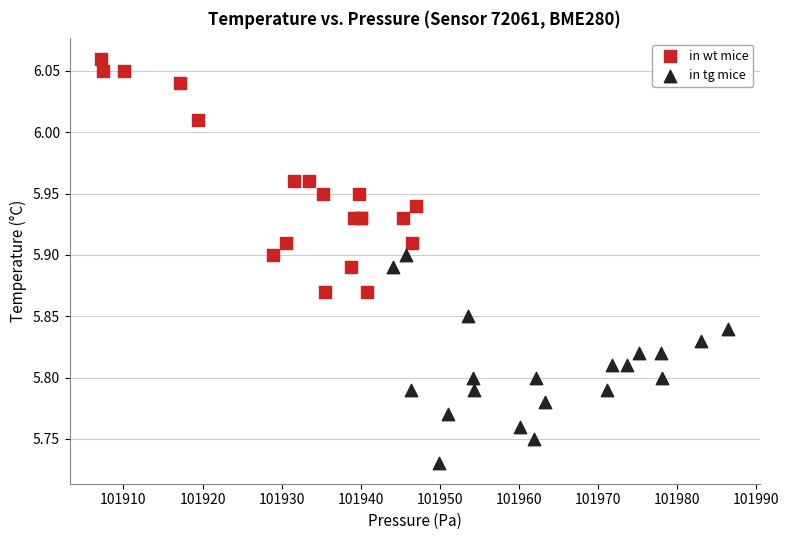

Which series has the widest spread of Y values?

in wt mice